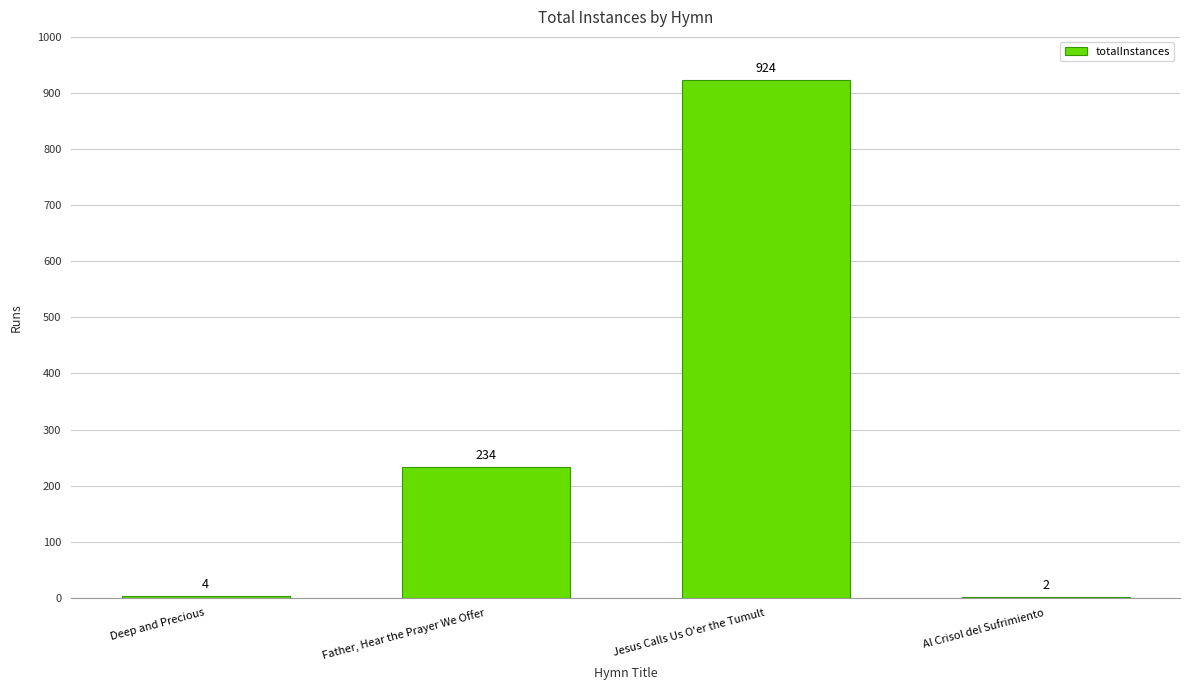

What is the sum of all values?

1164